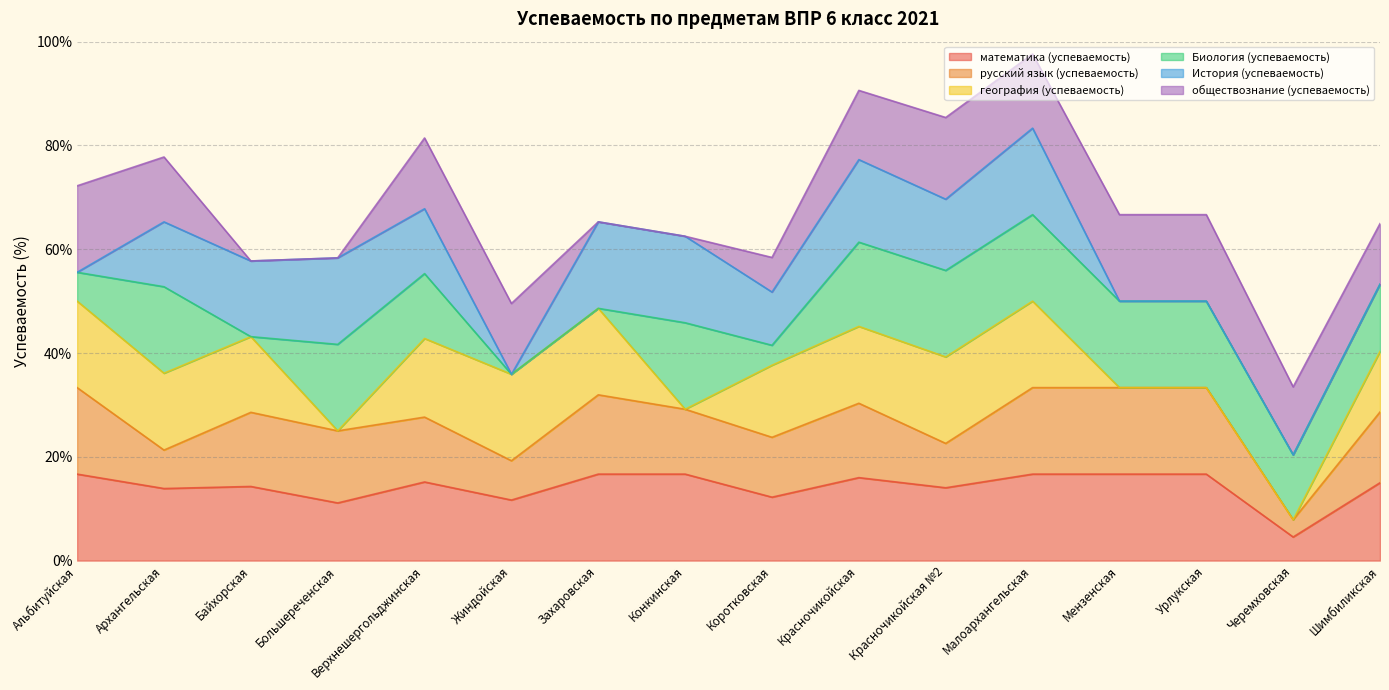

Between which two adjacent categories do математика (успеваемость) and русский язык (успеваемость) first intersect?

Архангельская and Байхорская